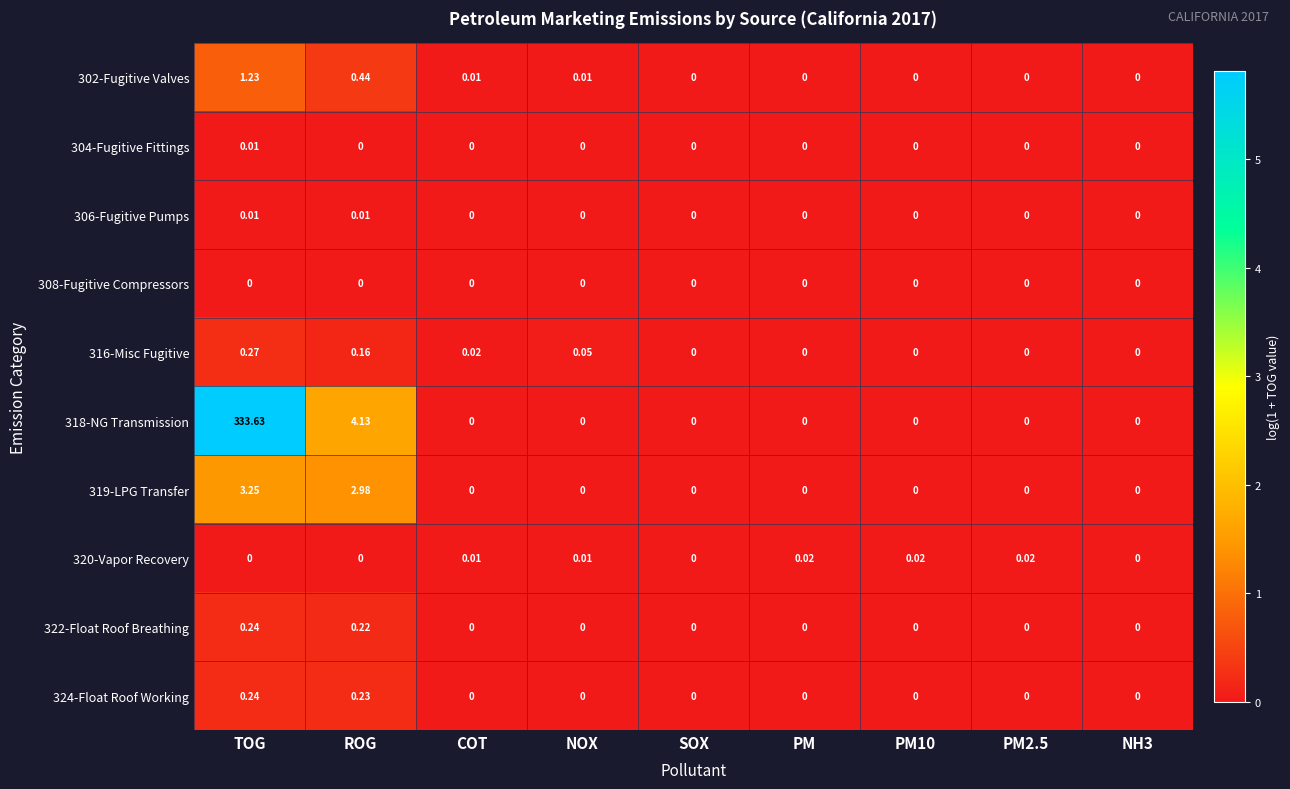

At which category does the chart reach its peak across all series?

TOG